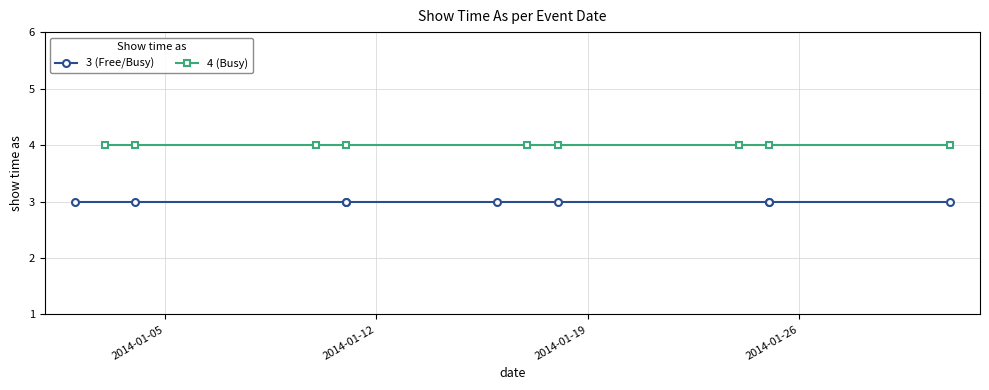

The value of 3 (Free/Busy) at 6 is 1. True or false?

False